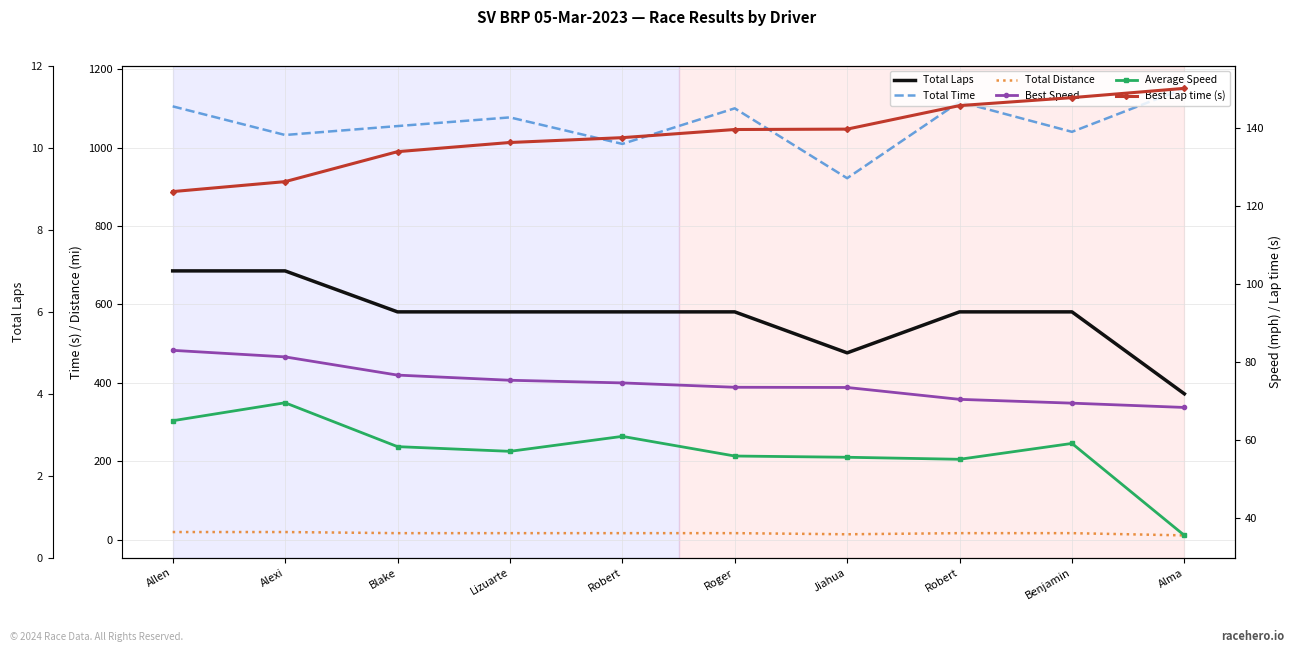

What is the average value of the Total Distance series?

16.8